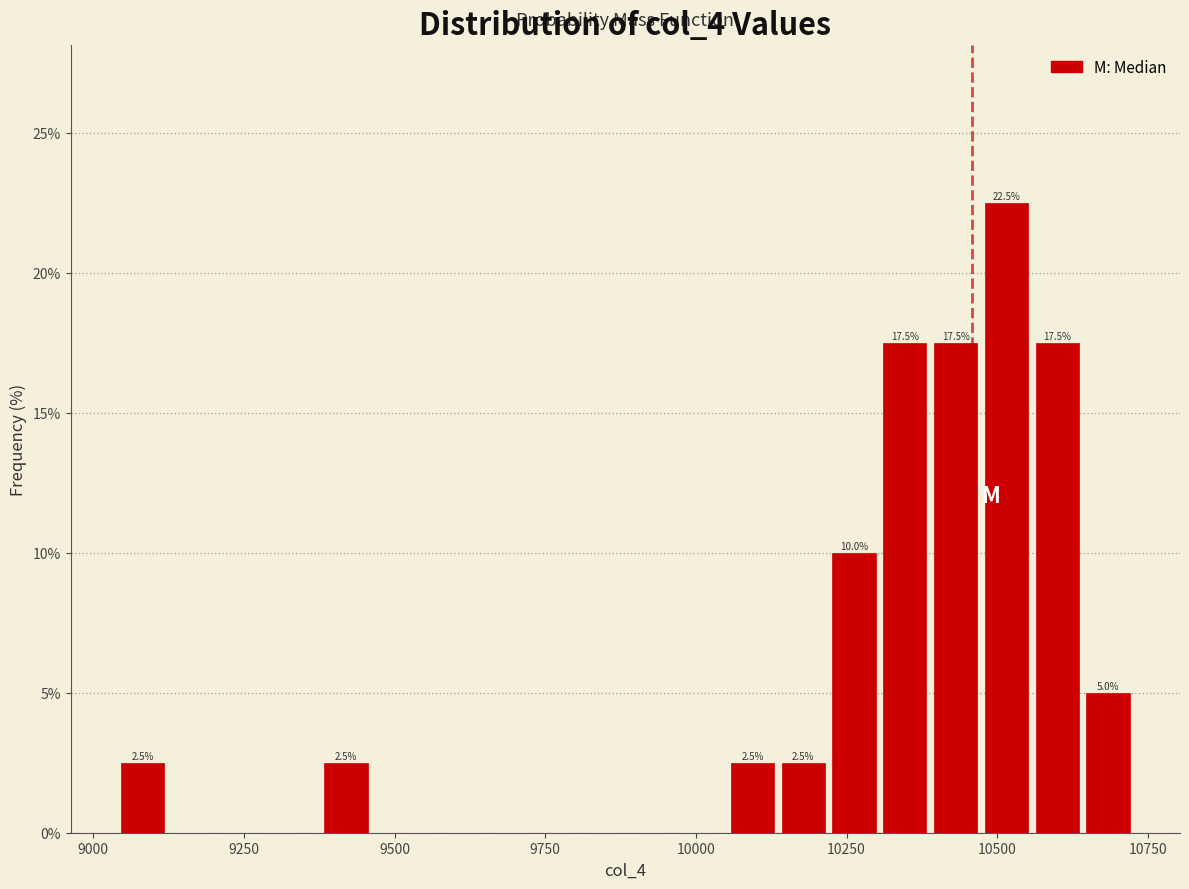

Read against the x-axis, roughly where is the centre of the tallest bar?

10500